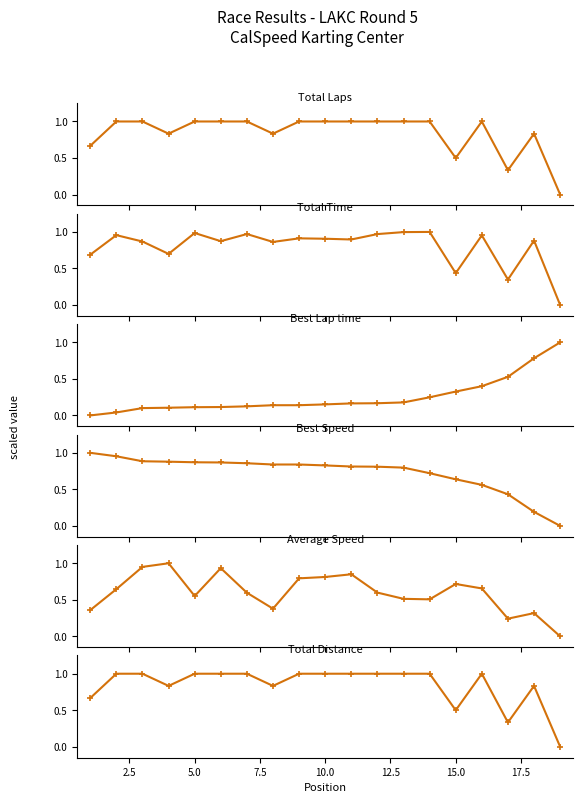

After their last crossing, which series has the higher values: Total Laps or Total Time?

Total Time